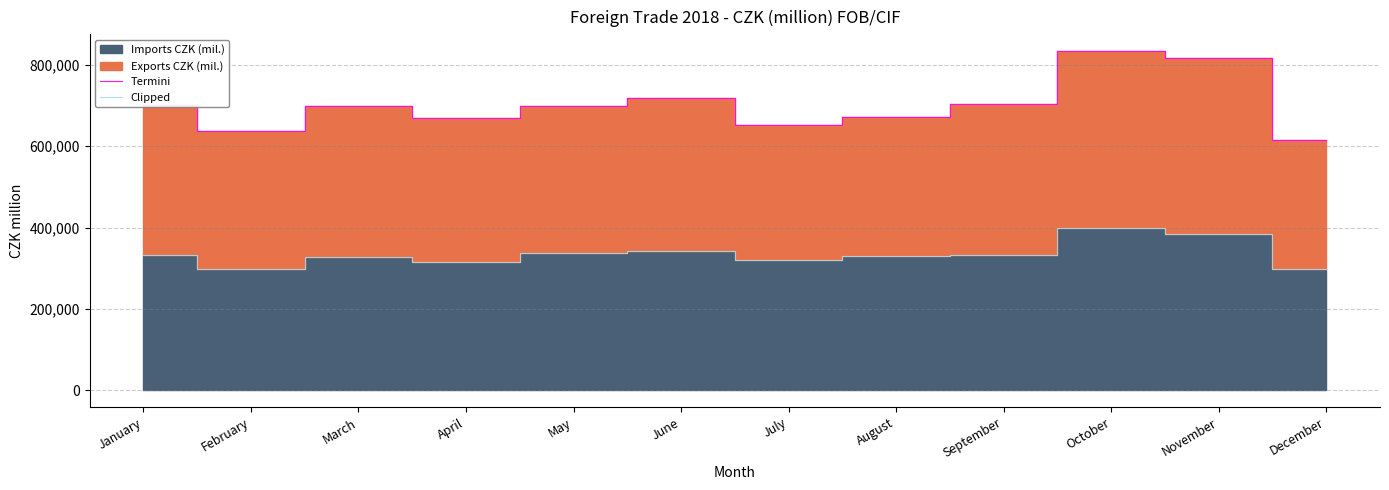

At which label does Termini first exceed 699646?

January